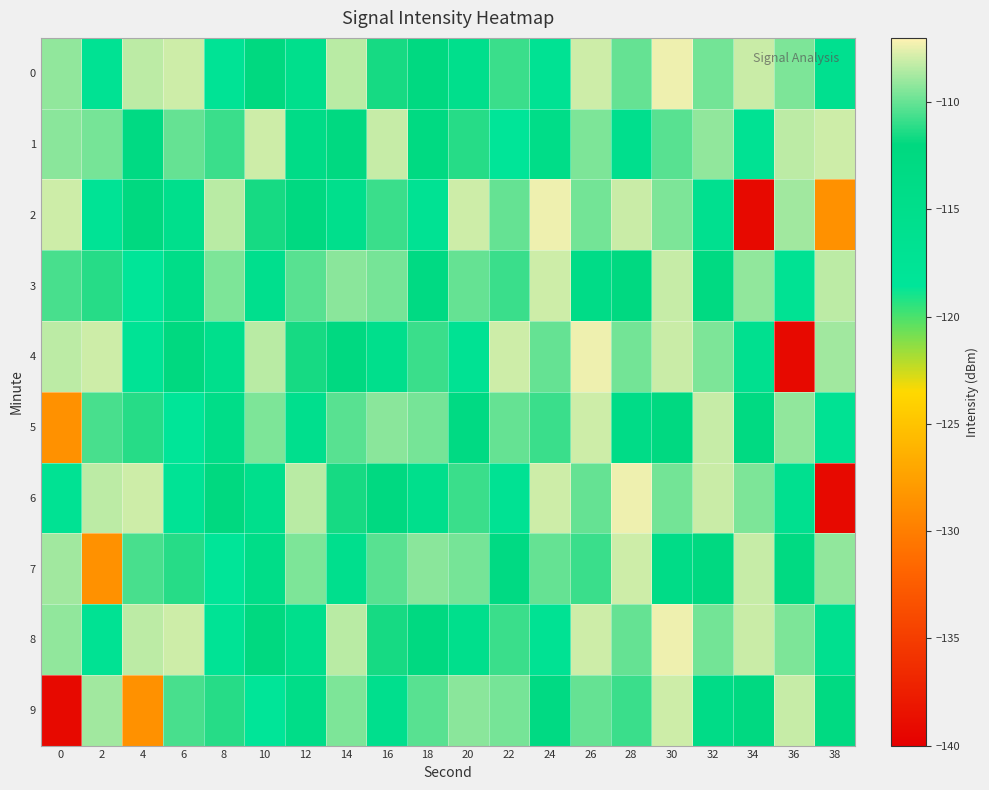

Reading left to right, transcribe all the data shown in this chart.

0: 0=-109.2	2=-117.2	4=-108.4	6=-108.0	8=-117.6	10=-112.3	12=-115.4	14=-108.4	16=-111.6	18=-112.5	20=-115.3	22=-110.8	24=-117.2	26=-108.0	28=-110.0	30=-107.4	32=-109.8	34=-108.1	36=-109.5	38=-116.0
1: 0=-109.3	2=-109.7	4=-113.1	6=-110.0	8=-110.9	10=-108.0	12=-114.1	14=-112.4	16=-108.2	18=-112.8	20=-111.2	22=-118.4	24=-114.4	26=-109.6	28=-115.6	30=-110.2	32=-109.2	34=-117.2	36=-108.4	38=-108.0
2: 0=-108.0	2=-117.6	4=-112.3	6=-115.4	8=-108.4	10=-111.6	12=-112.5	14=-115.3	16=-110.8	18=-117.2	20=-108.0	22=-110.0	24=-107.4	26=-109.8	28=-108.1	30=-109.5	32=-116.0	34=-139.2	36=-108.8	38=-128.6
3: 0=-110.6	2=-111.2	4=-118.4	6=-114.4	8=-109.6	10=-115.6	12=-110.2	14=-109.3	16=-109.7	18=-113.1	20=-110.0	22=-110.9	24=-108.0	26=-114.1	28=-112.4	30=-108.2	32=-112.8	34=-109.2	36=-117.2	38=-108.4
4: 0=-108.4	2=-108.0	4=-117.6	6=-112.3	8=-115.4	10=-108.4	12=-111.6	14=-112.5	16=-115.3	18=-110.8	20=-117.2	22=-108.0	24=-110.0	26=-107.4	28=-109.8	30=-108.1	32=-109.5	34=-116.0	36=-139.2	38=-108.8
5: 0=-128.6	2=-110.6	4=-111.2	6=-118.4	8=-114.4	10=-109.6	12=-115.6	14=-110.2	16=-109.3	18=-109.7	20=-113.1	22=-110.0	24=-110.9	26=-108.0	28=-114.1	30=-112.4	32=-108.2	34=-112.8	36=-109.2	38=-117.2
6: 0=-117.2	2=-108.4	4=-108.0	6=-117.6	8=-112.3	10=-115.4	12=-108.4	14=-111.6	16=-112.5	18=-115.3	20=-110.8	22=-117.2	24=-108.0	26=-110.0	28=-107.4	30=-109.8	32=-108.1	34=-109.5	36=-116.0	38=-139.2
7: 0=-108.8	2=-128.6	4=-110.6	6=-111.2	8=-118.4	10=-114.4	12=-109.6	14=-115.6	16=-110.2	18=-109.3	20=-109.7	22=-113.1	24=-110.0	26=-110.9	28=-108.0	30=-114.1	32=-112.4	34=-108.2	36=-112.8	38=-109.2
8: 0=-109.2	2=-117.2	4=-108.4	6=-108.0	8=-117.6	10=-112.3	12=-115.4	14=-108.4	16=-111.6	18=-112.5	20=-115.3	22=-110.8	24=-117.2	26=-108.0	28=-110.0	30=-107.4	32=-109.8	34=-108.1	36=-109.5	38=-116.0
9: 0=-139.2	2=-108.8	4=-128.6	6=-110.6	8=-111.2	10=-118.4	12=-114.4	14=-109.6	16=-115.6	18=-110.2	20=-109.3	22=-109.7	24=-113.1	26=-110.0	28=-110.9	30=-108.0	32=-114.1	34=-112.4	36=-108.2	38=-112.8